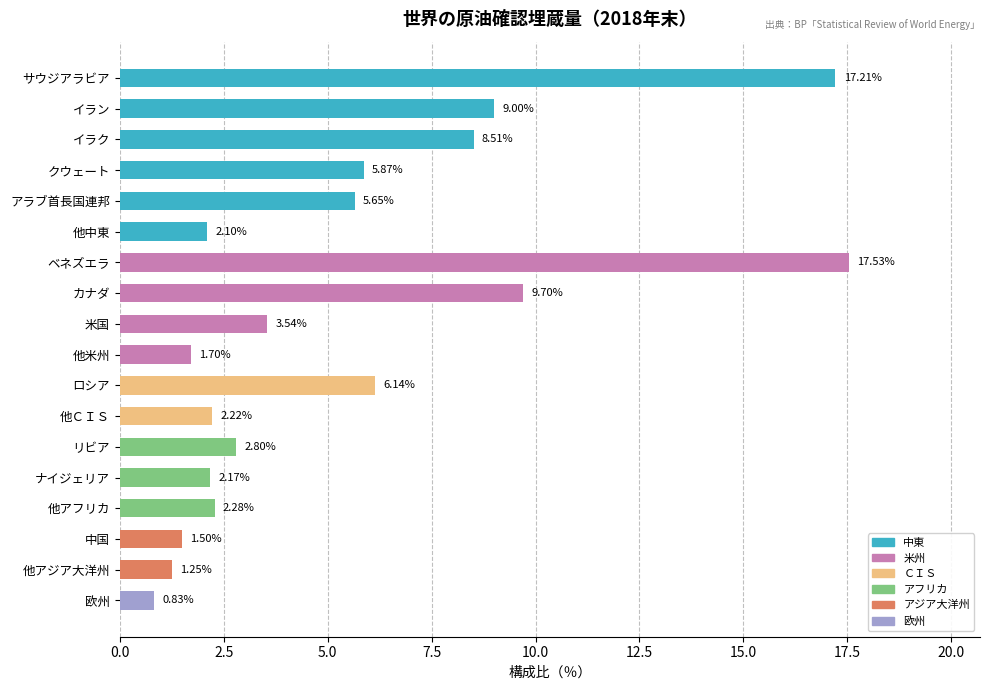

What is the label of the 12th bar from the bottom?

ベネズエラ